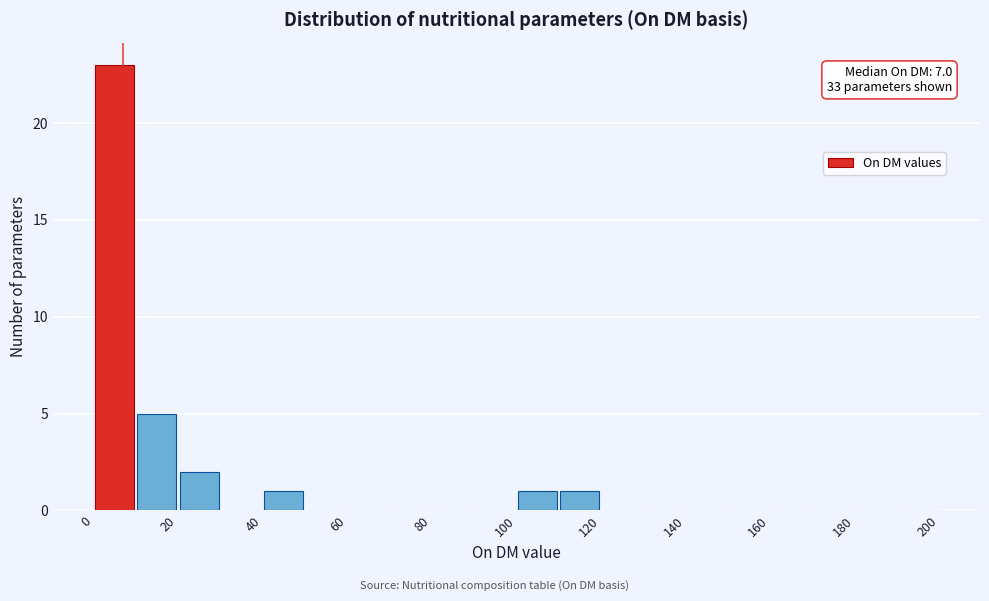

Over which range of the x-axis is the bar tallest?

0 to 10